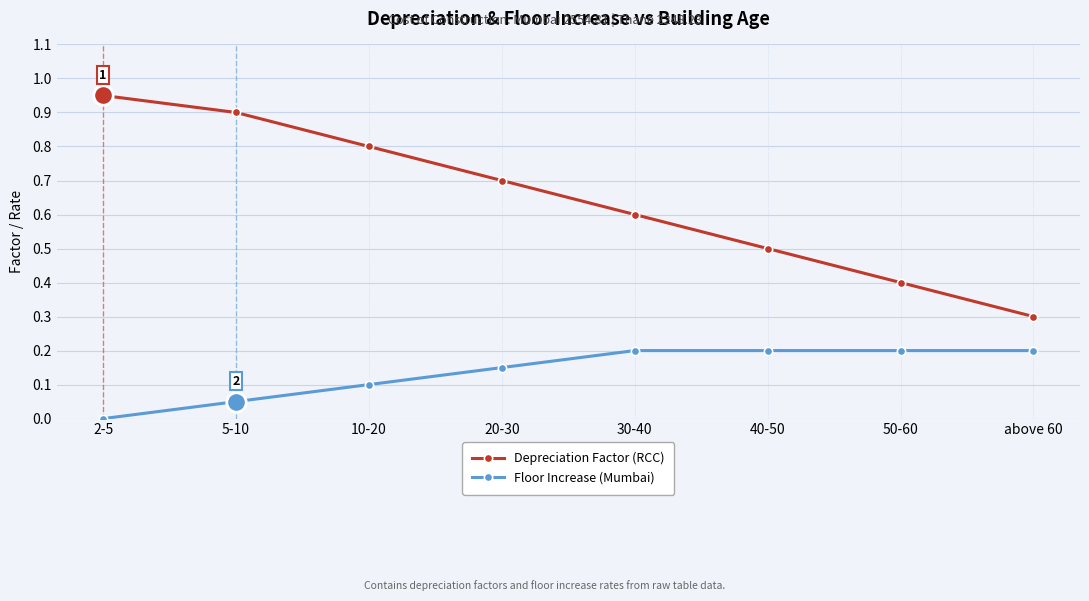

What is the sum of the Depreciation Factor (RCC) values at above 60 and 50-60?

0.7